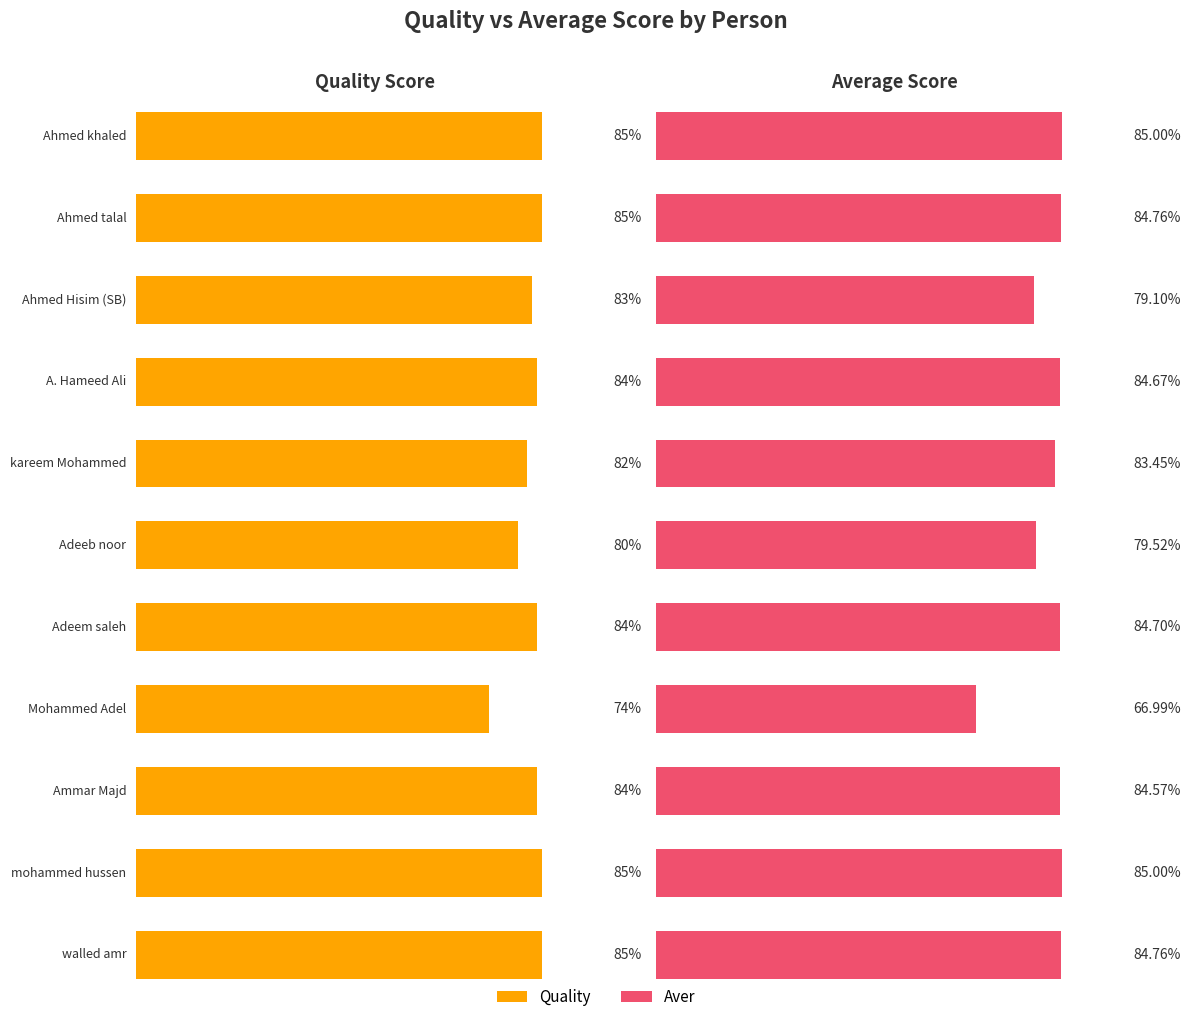

At how many categories does at least one series exceed 75?

10